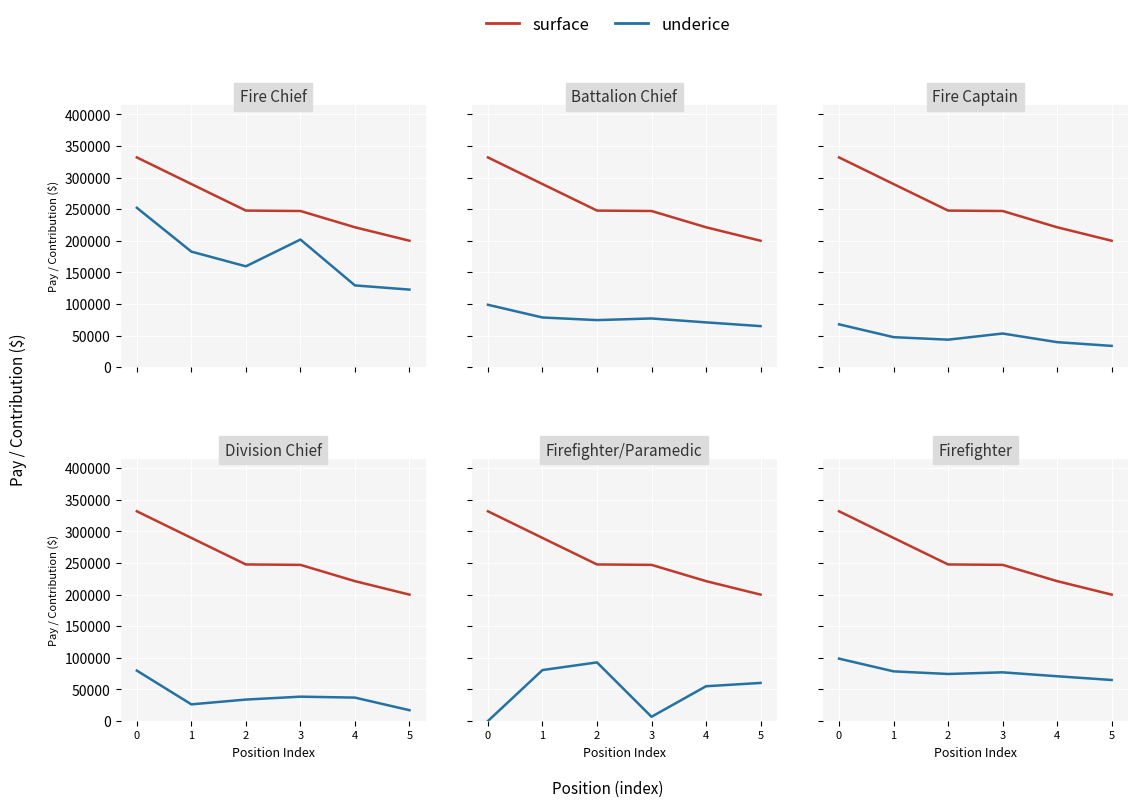

How many lines are shown in the chart?

2